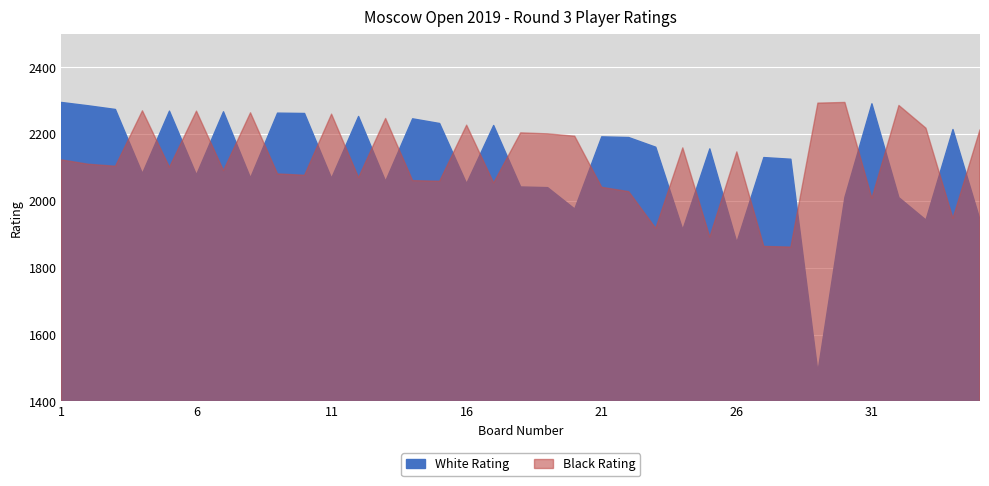

In Black Rating, how many points are higher than both neighbors (excluding endpoints)?

11